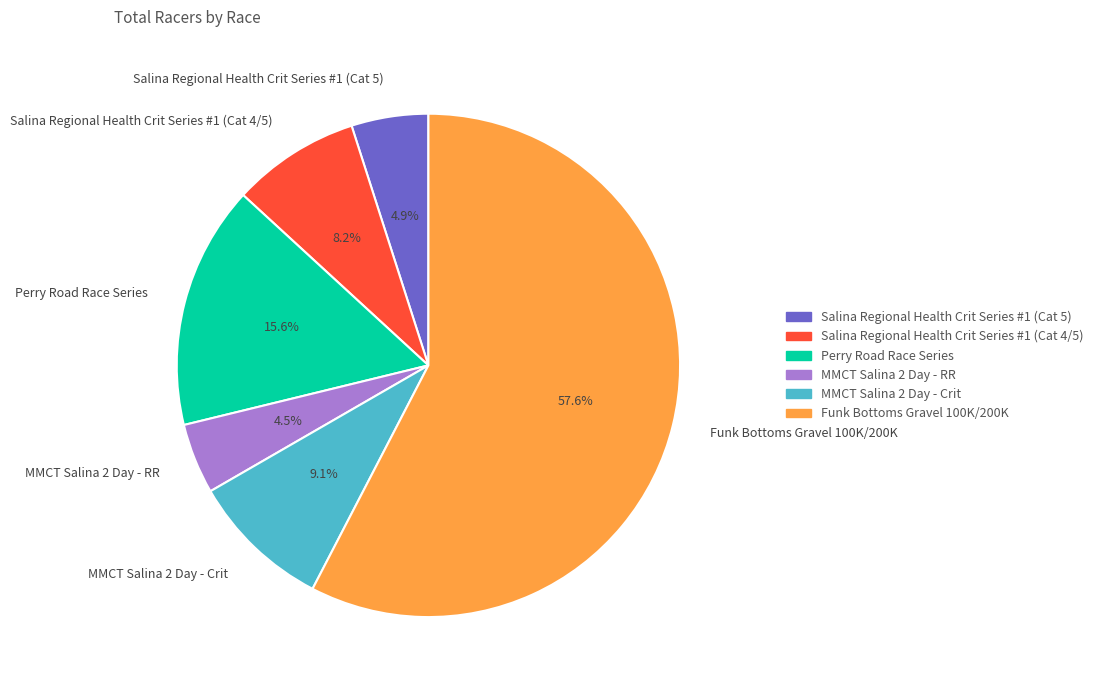

Is the sum of Salina Regional Health Crit Series #1 (Cat 5) and MMCT Salina 2 Day - RR greater than half?

No